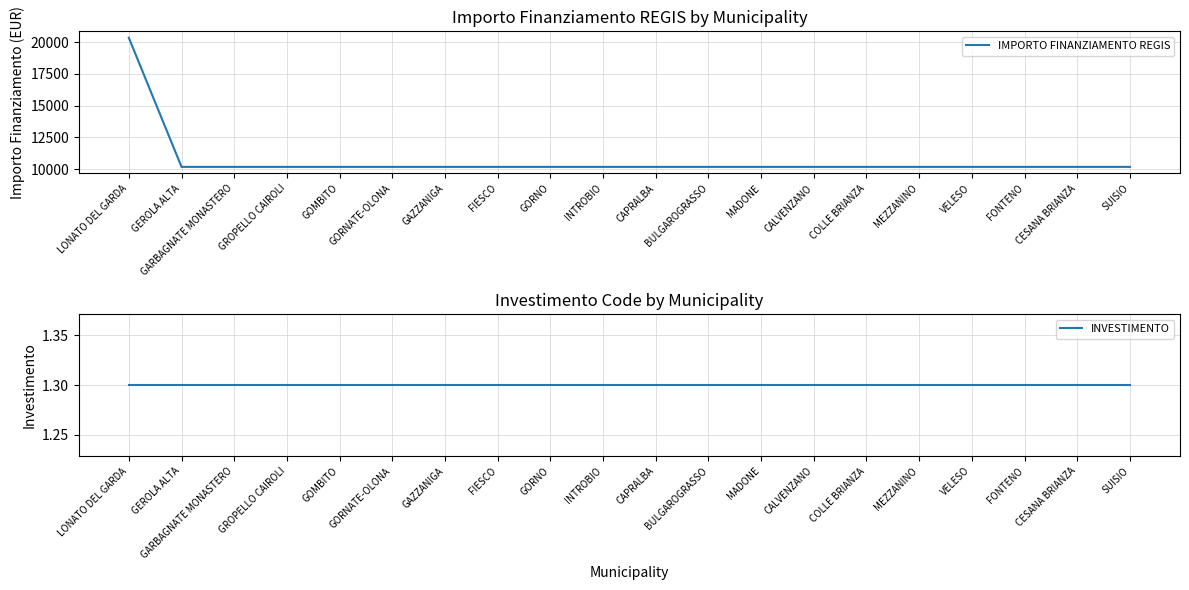

What is the value of the INVESTIMENTO point at the 6th from the left?

1.3